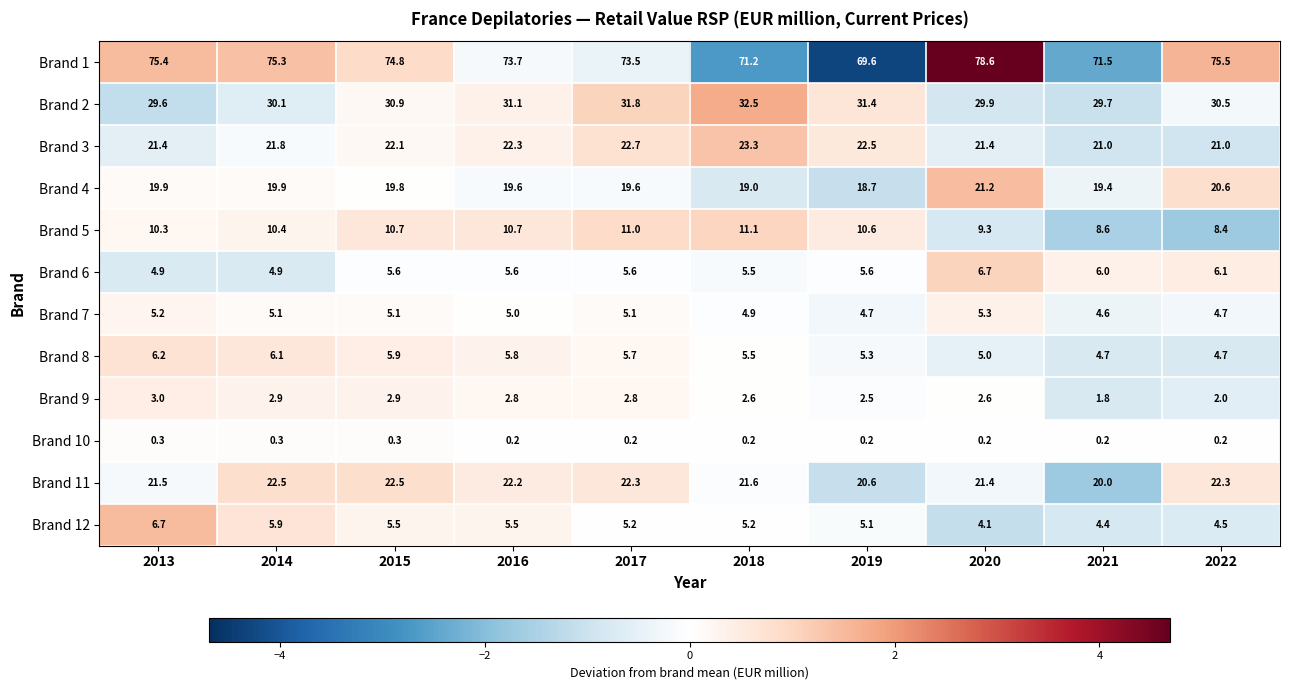

At 2017, list the series in order from largest to smallest.

Brand 1, Brand 2, Brand 3, Brand 11, Brand 4, Brand 5, Brand 8, Brand 6, Brand 12, Brand 7, Brand 9, Brand 10